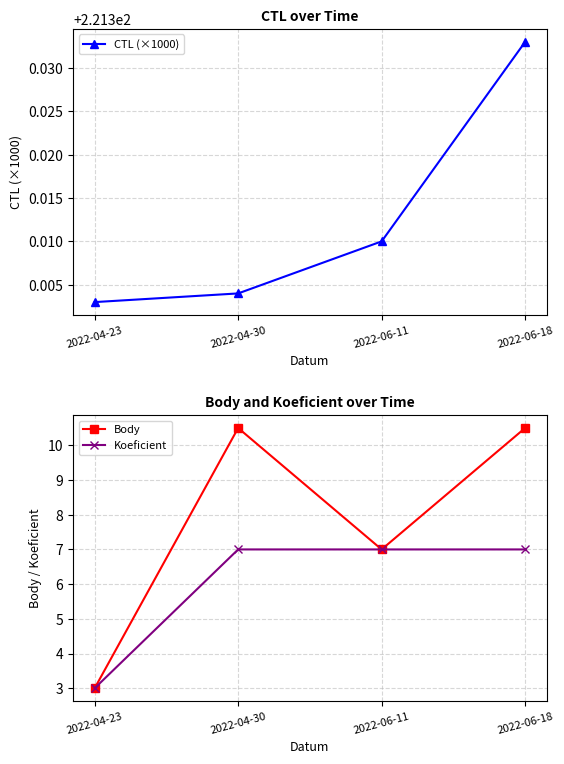

The Koeficient series shows 3.0 at 2022-04-23. True or false?

True